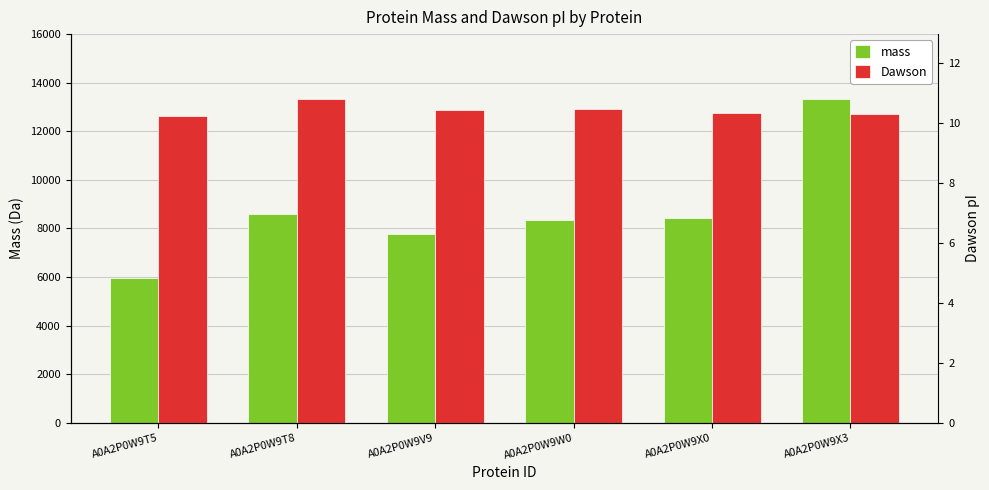

The mass series shows 8599.0 at A0A2P0W9T8. True or false?

True